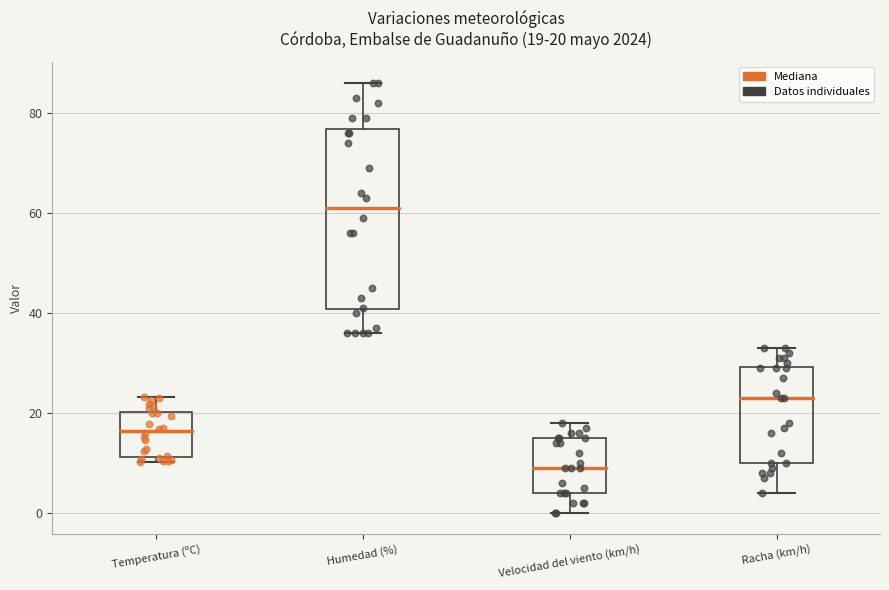

Comparing the boxes themselves (not the whiskers), which one is the tallest?

Humedad (%)